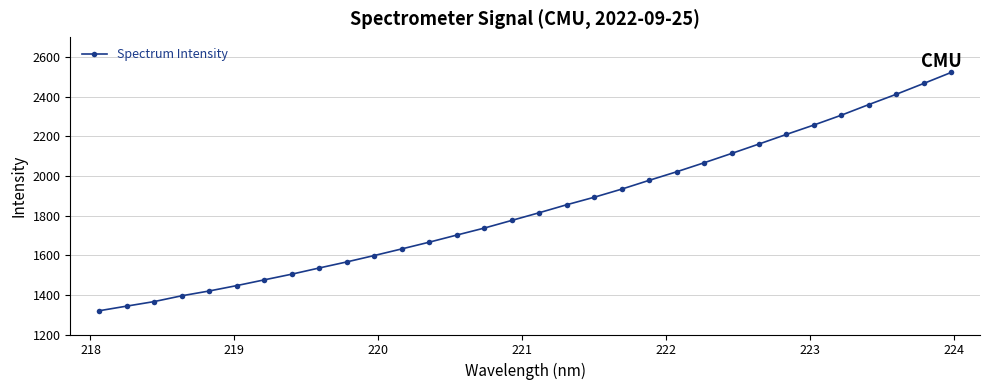

How many data points are less than 1814?

16